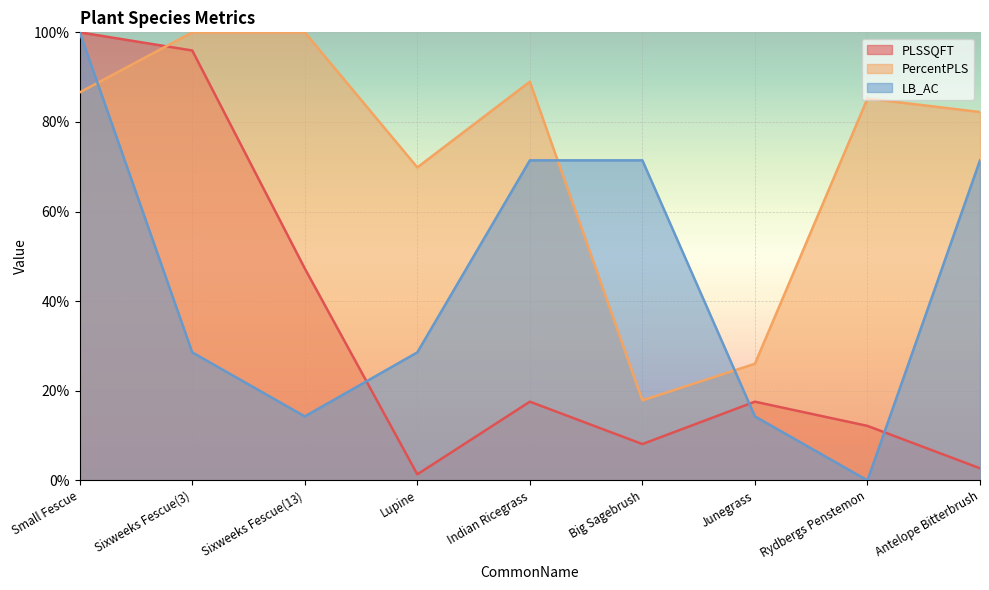

True or false: PLSSQFT has a value of 12.2 at Rydbergs Penstemon.

True